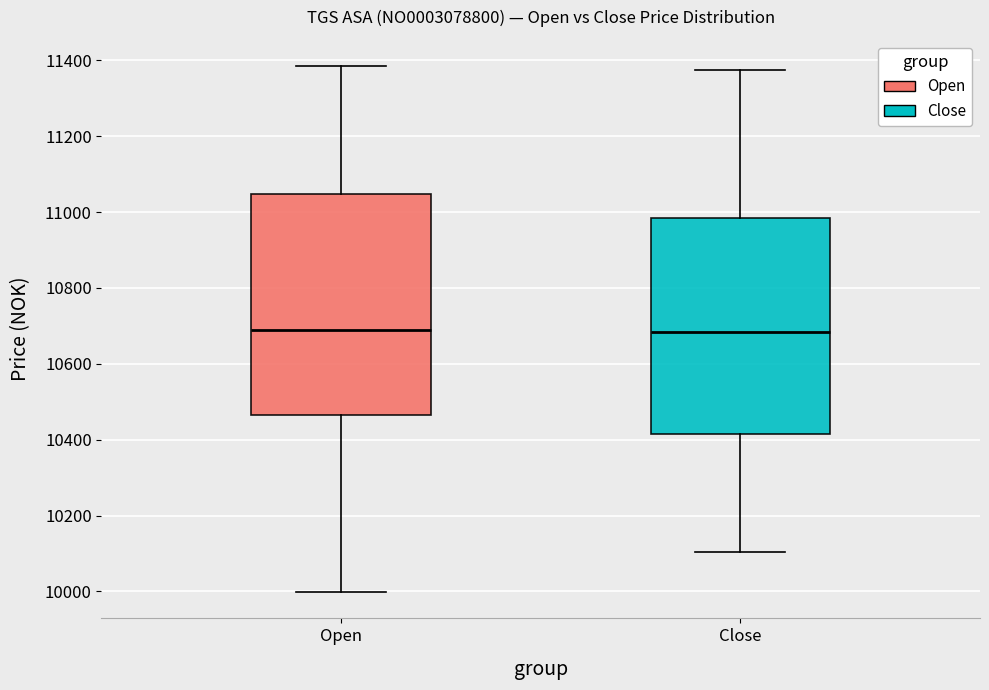

Reading left to right, read every box against the y-axis: the position of its median line, the range the box covers, and the ends of its whiskers. The values are not printed on the chart, so give them approximately, as read against the axis.

Open: median 10700, box 10460 to 11040, whiskers 10000 to 11380
Close: median 10680, box 10420 to 10980, whiskers 10100 to 11380